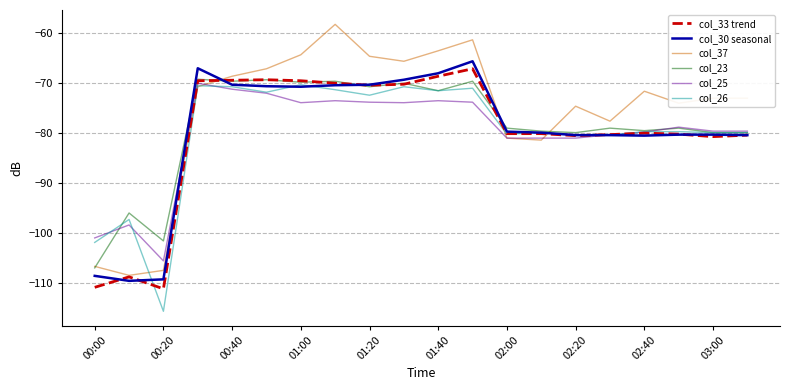

What is the maximum value for col_33 trend?

-67.1